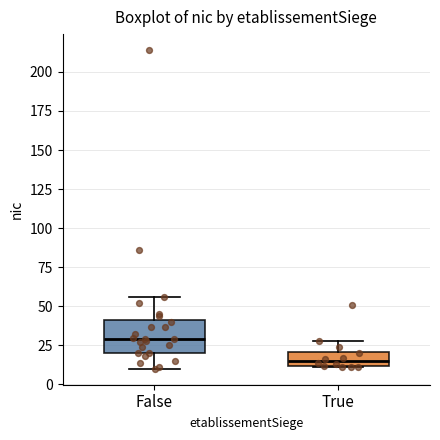

Comparing the boxes themselves (not the whiskers), which one is the tallest?

False